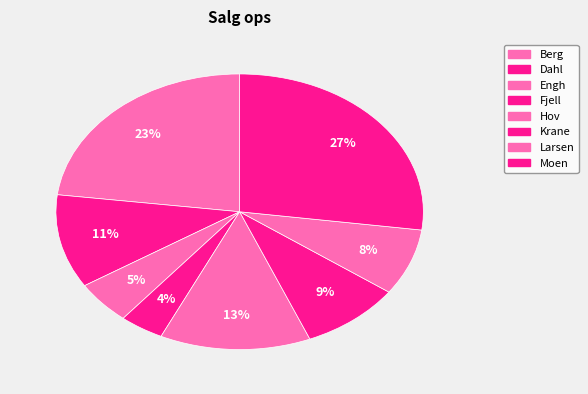

How much of the chart is everything except Larsen?

92.2%